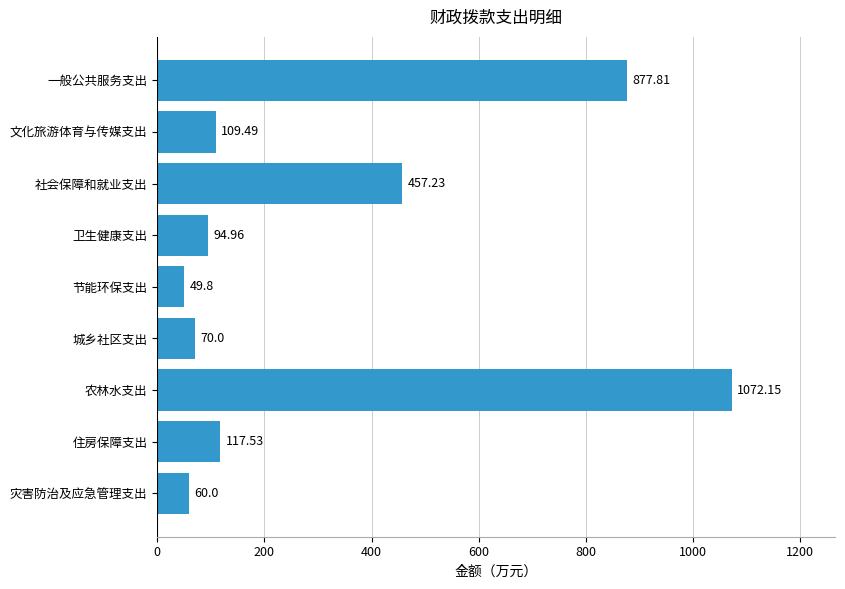

What is the average value?

323.2